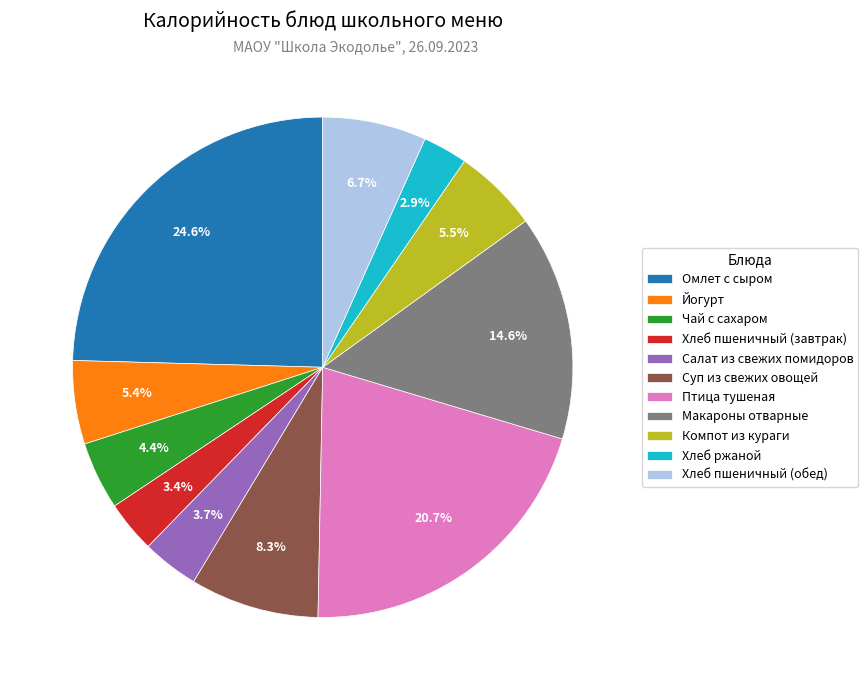

Does any single category account for the majority?

No